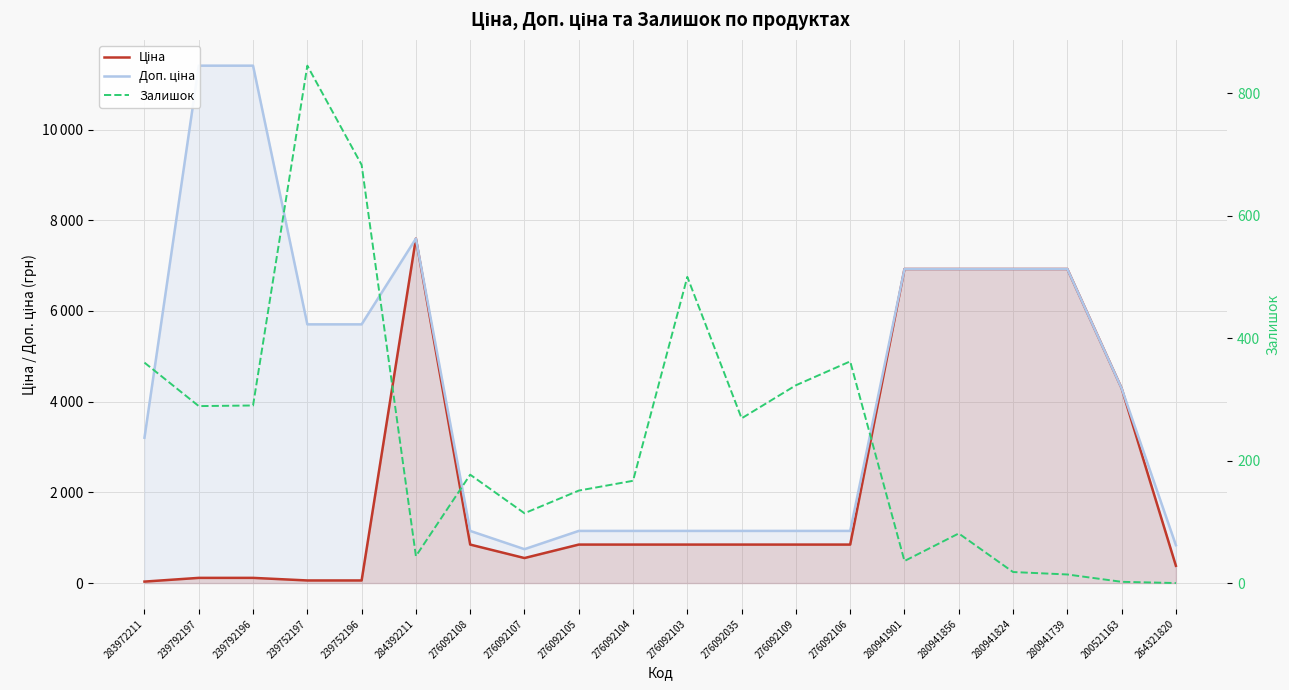

Between 280941739 and 264321820, which series saw the biggest shift?

Ціна